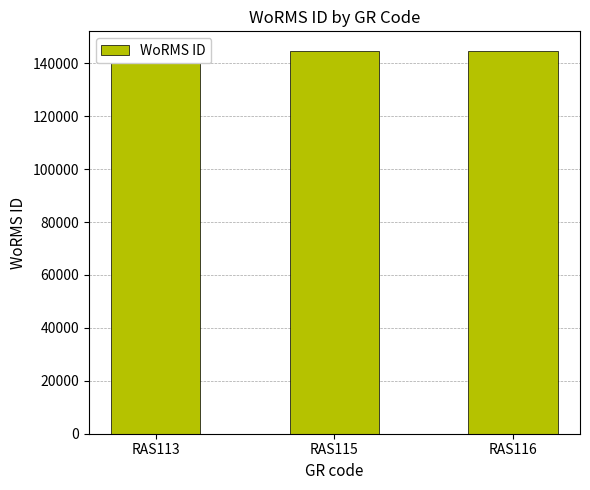

True or false: the data shows 144847 at RAS113.

True